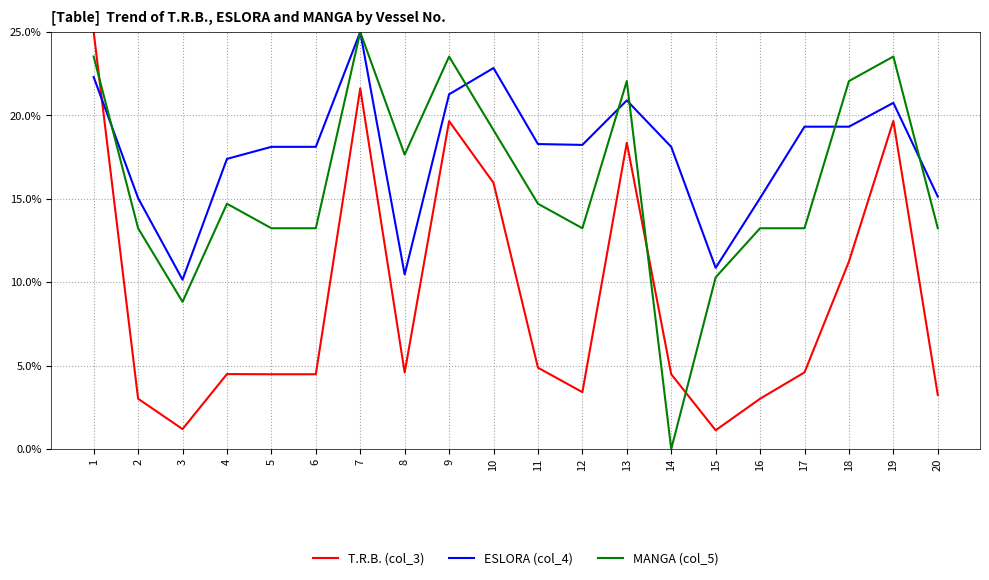

What is the sum of all T.R.B. (col_3) values?

178.5